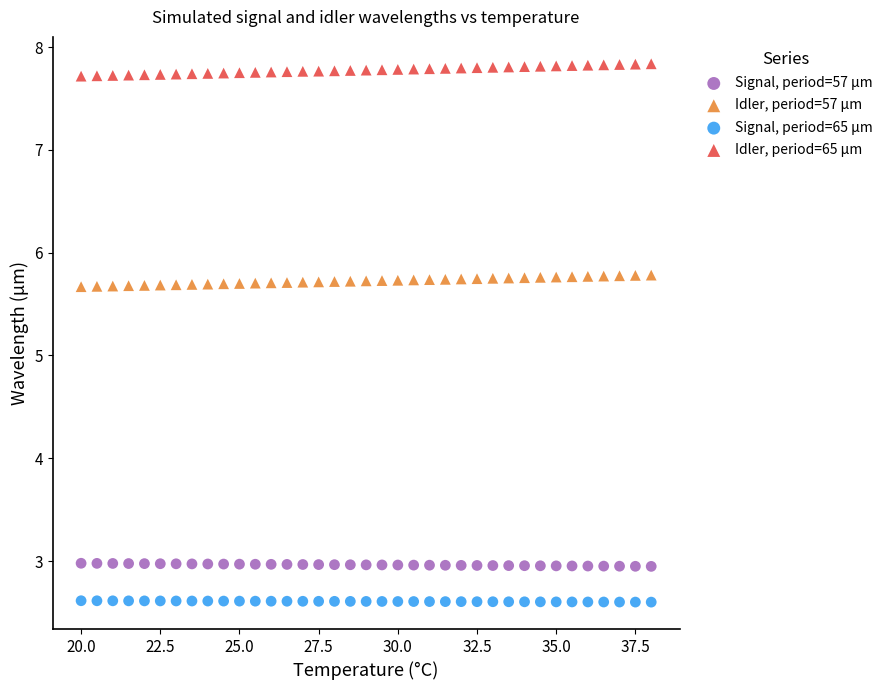

Across all data points, what is the range of Y values (max minus min)?

5.2